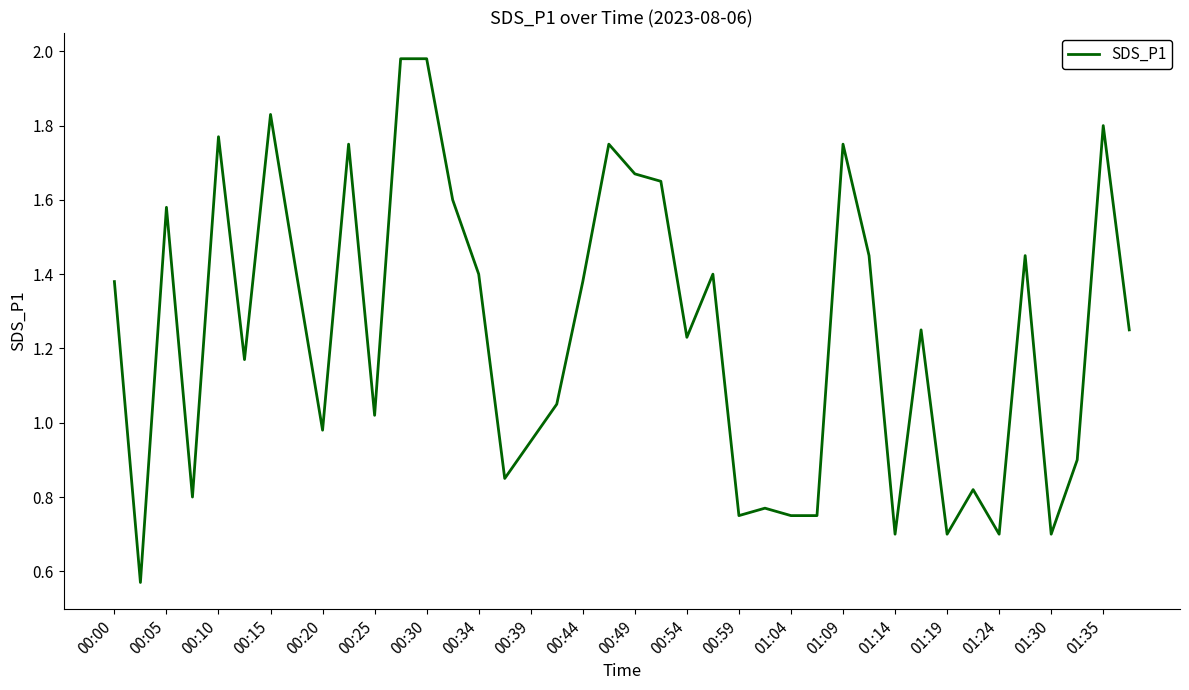

Is this an area chart (filled region under the line)?

No